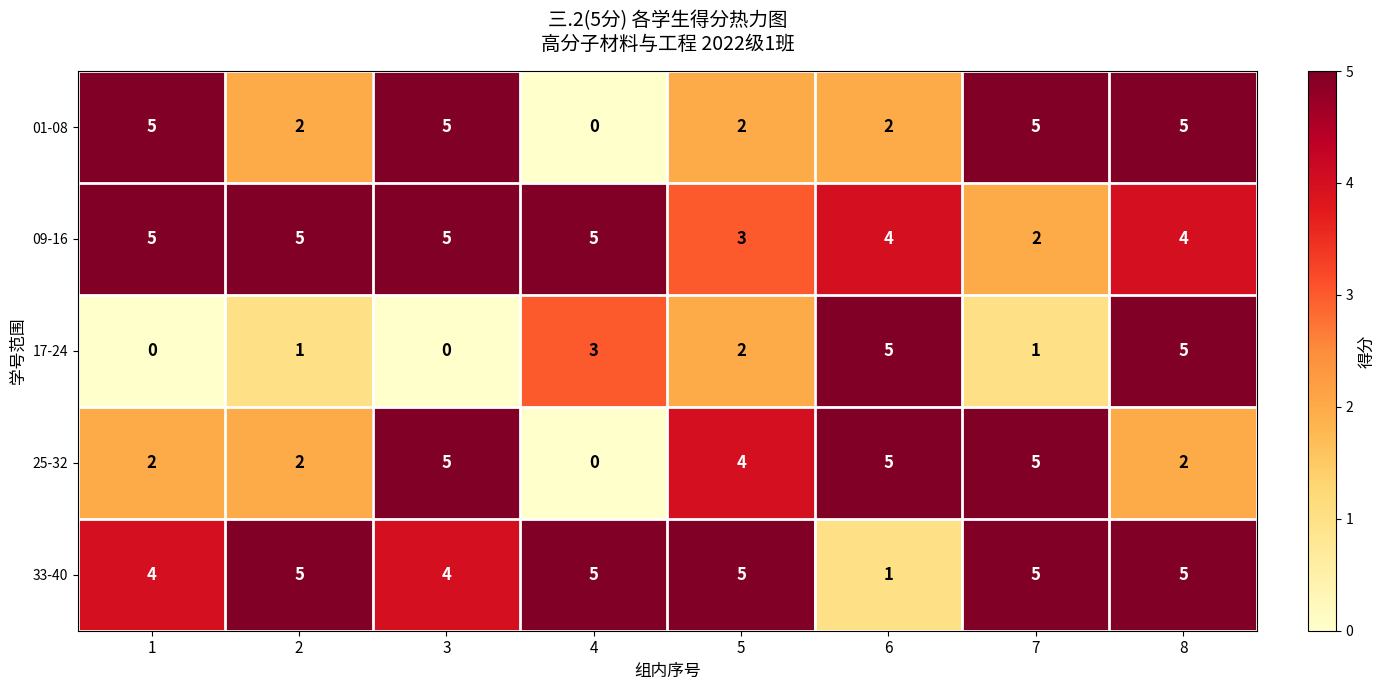

Count the number of categories in the chart.

8